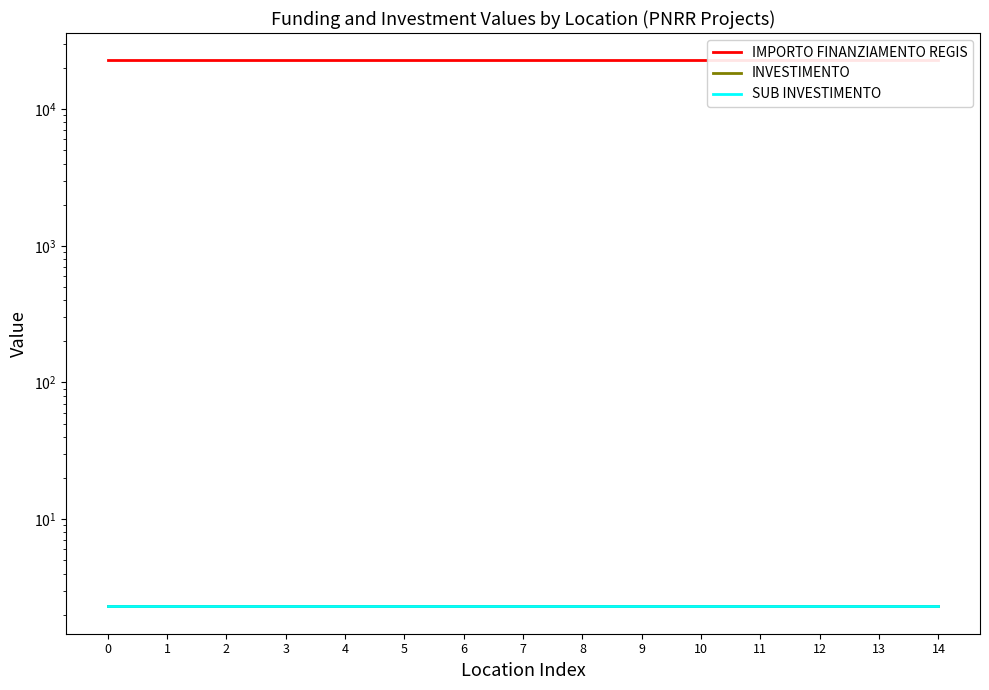

List the series in order of their peak value, highest first.

IMPORTO FINANZIAMENTO REGIS, INVESTIMENTO, SUB INVESTIMENTO